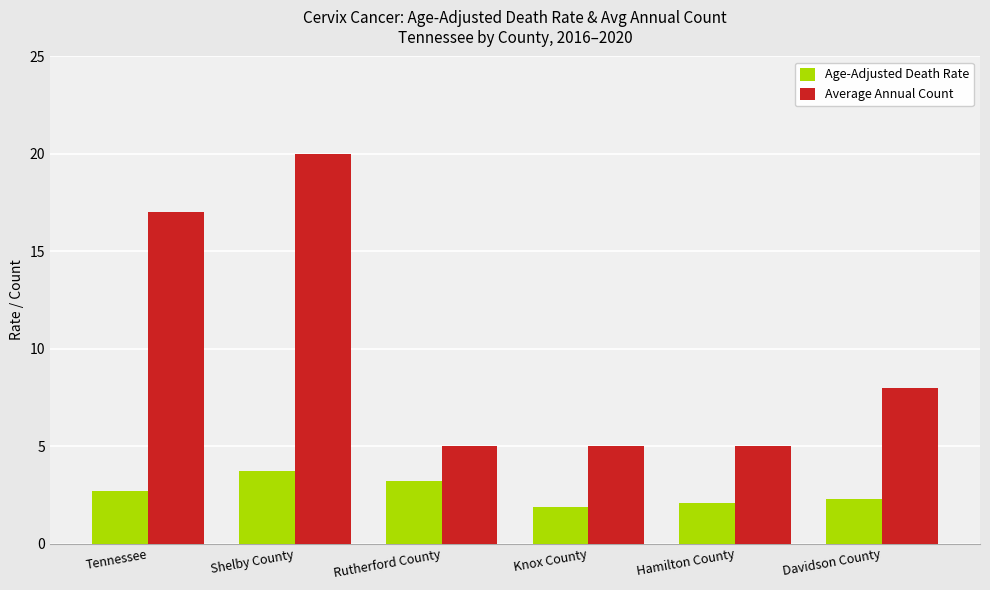

List the series in order of their peak value, highest first.

Average Annual Count, Age-Adjusted Death Rate